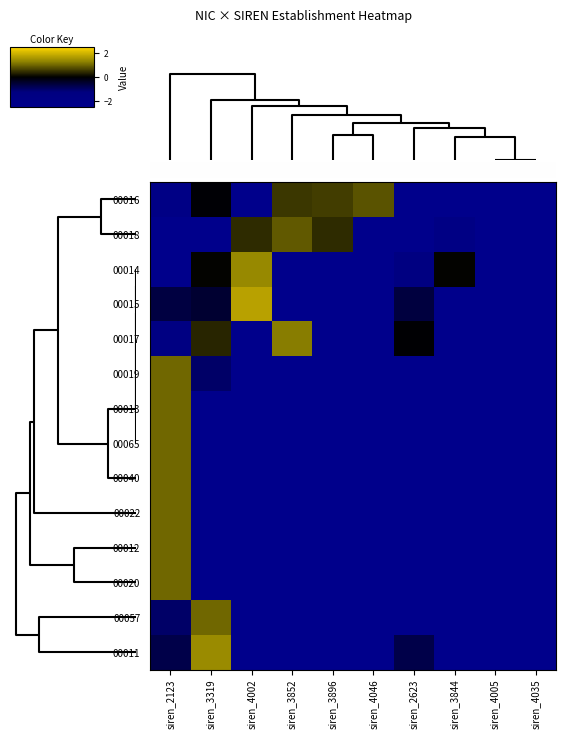

Reading right to left, what are all the values shown in this chart?

00016: siren_4035=-2.5	siren_4005=-2.5	siren_3844=-2.5	siren_2623=-2.5	siren_4046=0.8	siren_3896=0.6	siren_3852=0.5	siren_4002=-2.5	siren_3319=-0.0	siren_2123=-1.9
00018: siren_4035=-2.5	siren_4005=-2.5	siren_3844=-1.7	siren_2623=-2.5	siren_4046=-2.5	siren_3896=0.4	siren_3852=0.9	siren_4002=0.4	siren_3319=-2.5	siren_2123=-2.5
00014: siren_4035=-2.5	siren_4005=-2.5	siren_3844=0.0	siren_2623=-1.4	siren_4046=-2.5	siren_3896=-2.5	siren_3852=-2.5	siren_4002=1.4	siren_3319=0.0	siren_2123=-2.5
00015: siren_4035=-2.5	siren_4005=-2.5	siren_3844=-2.5	siren_2623=-0.6	siren_4046=-2.5	siren_3896=-2.5	siren_3852=-2.5	siren_4002=1.7	siren_3319=-0.5	siren_2123=-0.6
00017: siren_4035=-2.5	siren_4005=-2.5	siren_3844=-2.5	siren_2623=-0.0	siren_4046=-2.5	siren_3896=-2.5	siren_3852=1.2	siren_4002=-2.5	siren_3319=0.4	siren_2123=-1.5
00019: siren_4035=-2.5	siren_4005=-2.5	siren_3844=-2.5	siren_2623=-2.5	siren_4046=-2.5	siren_3896=-2.5	siren_3852=-2.5	siren_4002=-2.5	siren_3319=-1.0	siren_2123=1.0
00013: siren_4035=-2.5	siren_4005=-2.5	siren_3844=-2.5	siren_2623=-2.5	siren_4046=-2.5	siren_3896=-2.5	siren_3852=-2.5	siren_4002=-2.5	siren_3319=-2.5	siren_2123=1.0
00065: siren_4035=-2.5	siren_4005=-2.5	siren_3844=-2.5	siren_2623=-2.5	siren_4046=-2.5	siren_3896=-2.5	siren_3852=-2.5	siren_4002=-2.5	siren_3319=-2.5	siren_2123=1.0
00040: siren_4035=-2.5	siren_4005=-2.5	siren_3844=-2.5	siren_2623=-2.5	siren_4046=-2.5	siren_3896=-2.5	siren_3852=-2.5	siren_4002=-2.5	siren_3319=-2.5	siren_2123=1.0
00022: siren_4035=-2.5	siren_4005=-2.5	siren_3844=-2.5	siren_2623=-2.5	siren_4046=-2.5	siren_3896=-2.5	siren_3852=-2.5	siren_4002=-2.5	siren_3319=-2.5	siren_2123=1.0
00012: siren_4035=-2.5	siren_4005=-2.5	siren_3844=-2.5	siren_2623=-2.5	siren_4046=-2.5	siren_3896=-2.5	siren_3852=-2.5	siren_4002=-2.5	siren_3319=-2.5	siren_2123=1.0
00020: siren_4035=-2.5	siren_4005=-2.5	siren_3844=-2.5	siren_2623=-2.5	siren_4046=-2.5	siren_3896=-2.5	siren_3852=-2.5	siren_4002=-2.5	siren_3319=-2.5	siren_2123=1.0
00057: siren_4035=-2.5	siren_4005=-2.5	siren_3844=-2.5	siren_2623=-2.5	siren_4046=-2.5	siren_3896=-2.5	siren_3852=-2.5	siren_4002=-2.5	siren_3319=1.0	siren_2123=-1.0
00011: siren_4035=-2.5	siren_4005=-2.5	siren_3844=-2.5	siren_2623=-0.7	siren_4046=-2.5	siren_3896=-2.5	siren_3852=-2.5	siren_4002=-2.5	siren_3319=1.4	siren_2123=-0.7